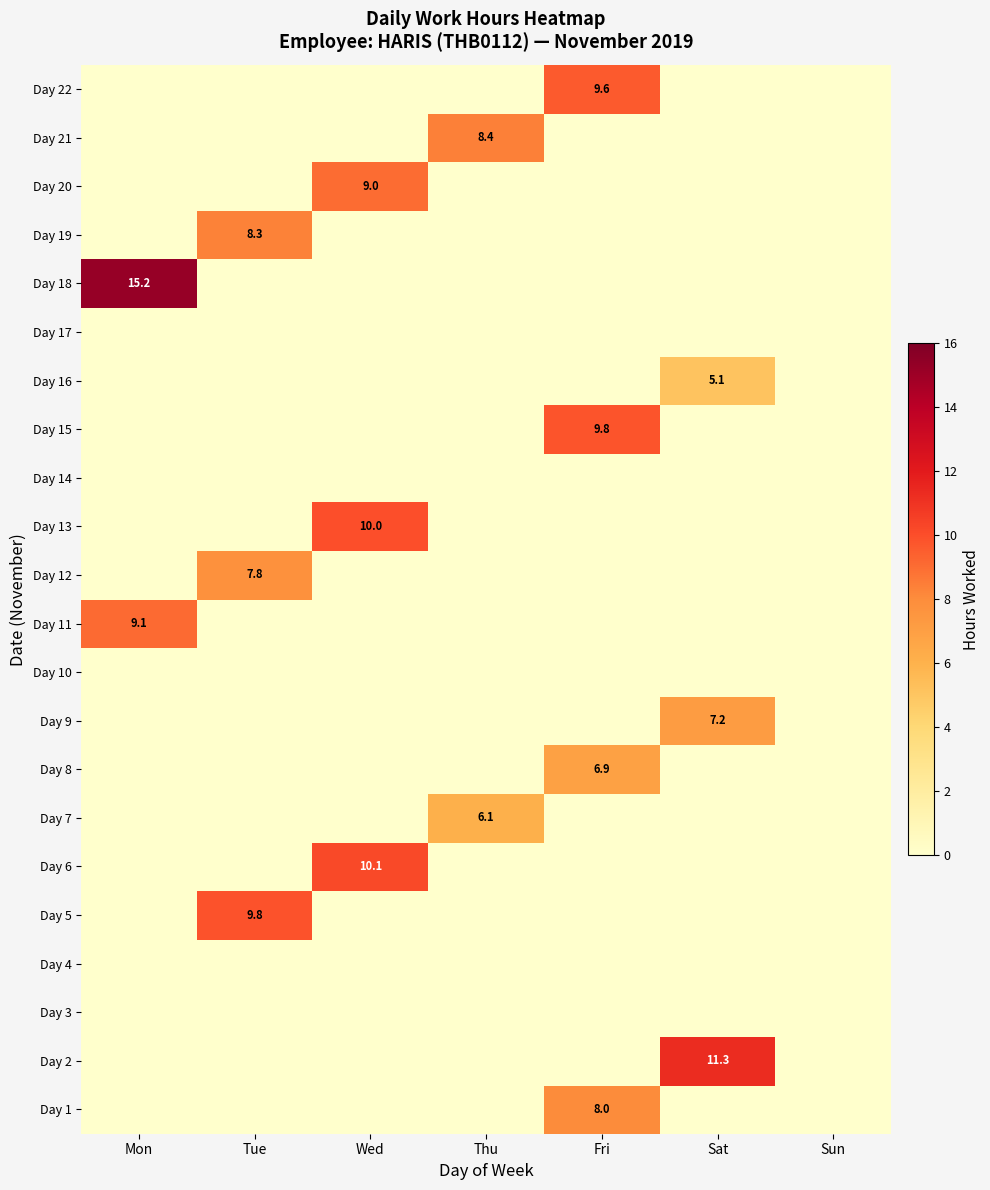

At which category is the sum across all series the highest?

Fri